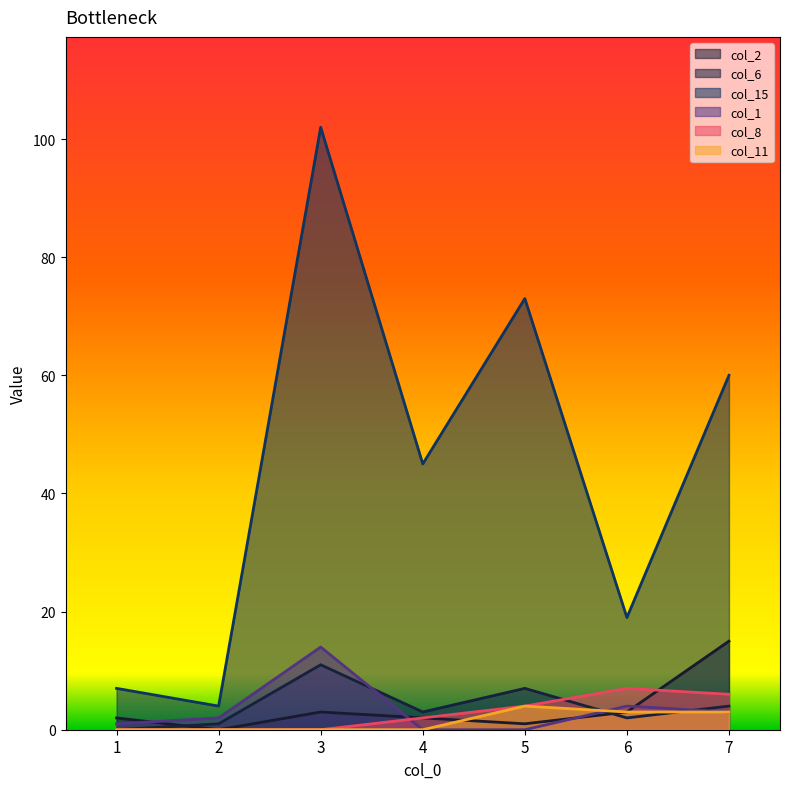

Reading left to right, transcribe all the data shown in this chart.

col_2: 2	0	3	2	1	3	15
col_6: 0	1	11	3	7	2	4
col_15: 7	4	102	45	73	19	60
col_1: 1	2	14	0	0	4	3
col_8: 0	0	0	2	4	7	6
col_11: 0	0	0	0	4	3	3